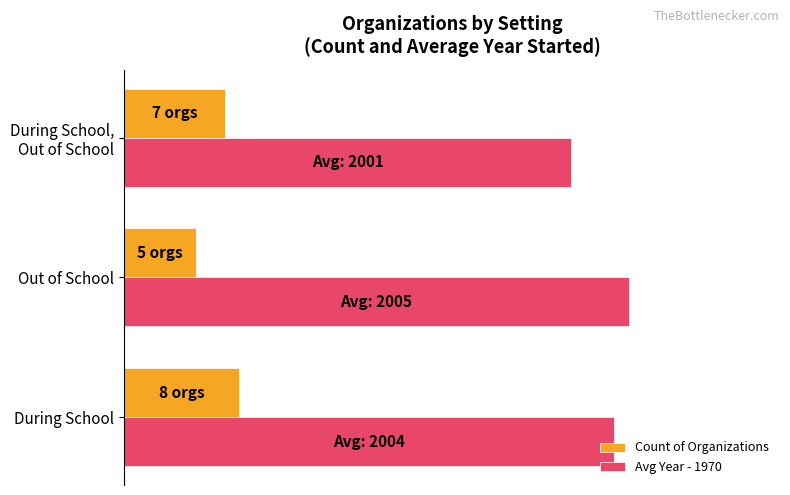

What are all the series names shown in the legend?

Count of Organizations, Avg Year - 1970